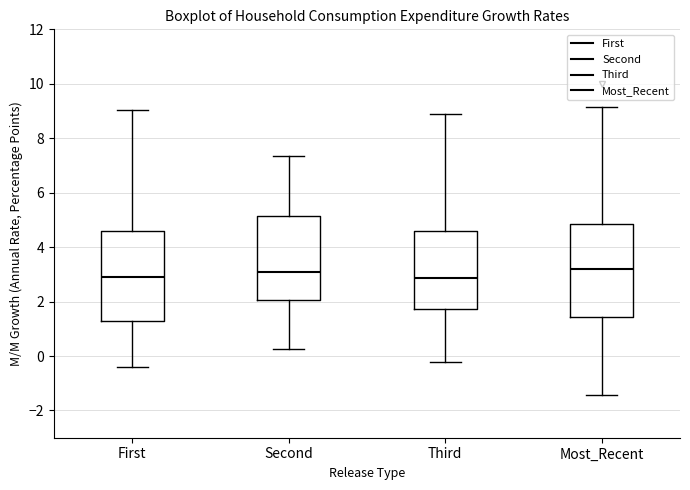

Reading left to right, read every box against the y-axis: the position of its median line, the range the box covers, and the ends of its whiskers. The values are not printed on the chart, so give them approximately, as read against the axis.

First: median 2.8, box 1.4 to 4.6, whiskers -0.4 to 9.0
Second: median 3.0, box 2.0 to 5.2, whiskers 0.2 to 7.4
Third: median 2.8, box 1.8 to 4.6, whiskers -0.2 to 8.8
Most_Recent: median 3.2, box 1.4 to 4.8, whiskers -1.4 to 9.2